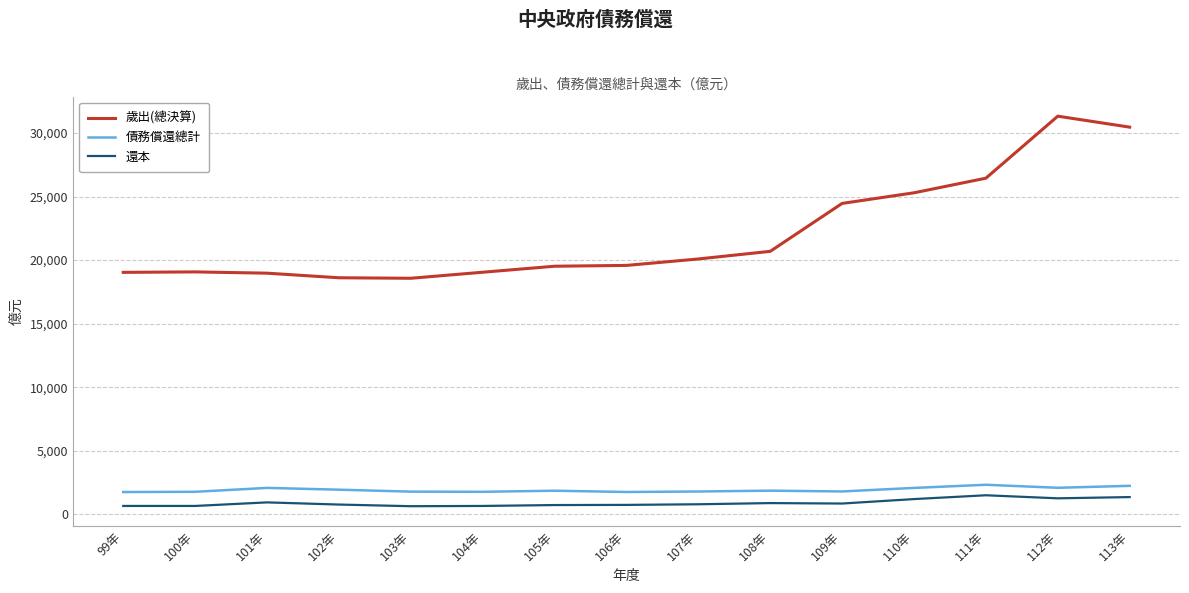

True or false: 歲出(總決算) has a value of 26442 at 111年.

True